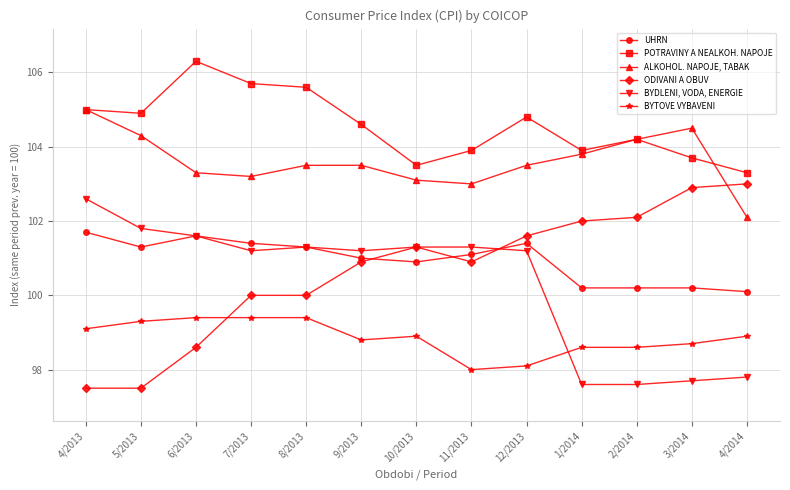

After their last crossing, which series has the higher values: ALKOHOL. NAPOJE, TABAK or POTRAVINY A NEALKOH. NAPOJE?

POTRAVINY A NEALKOH. NAPOJE